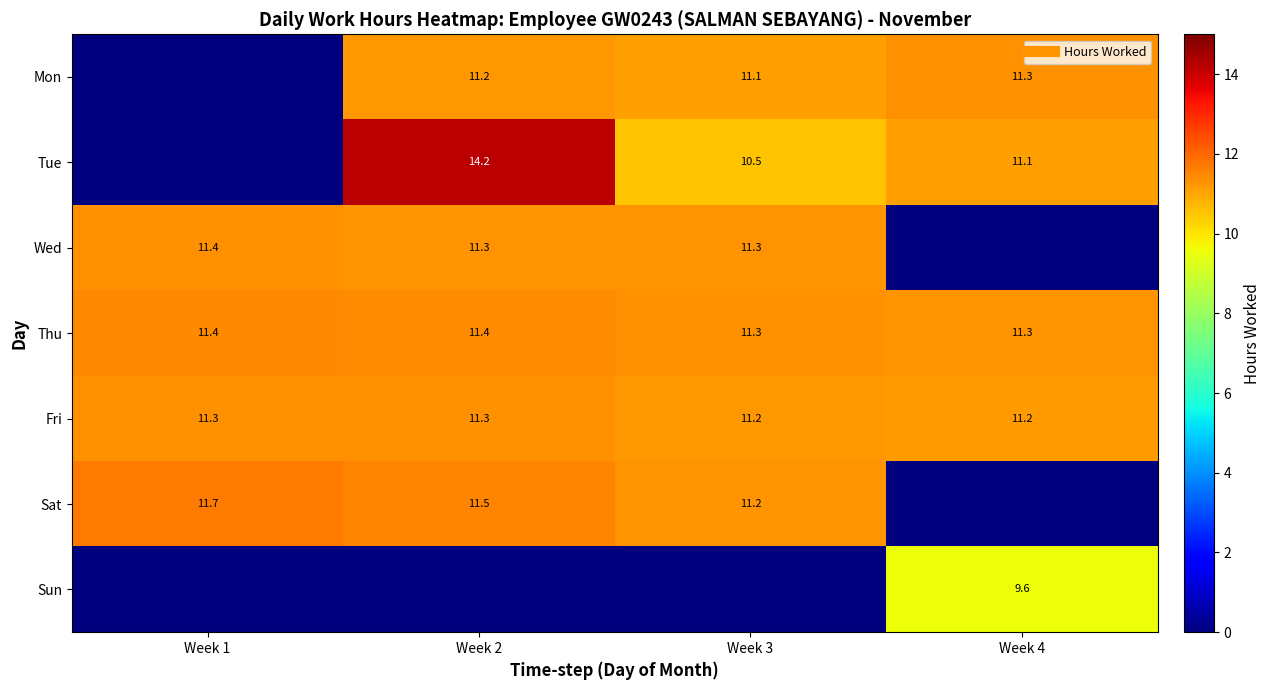

Which series has the widest spread of values?

Tue